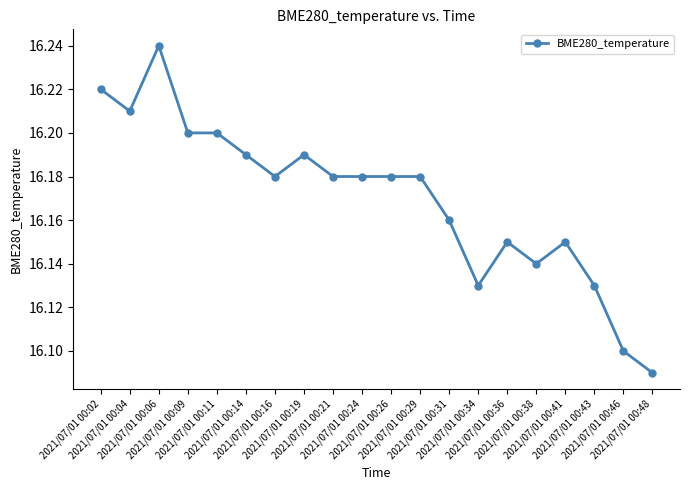

How many values are between 16 and 17?

20